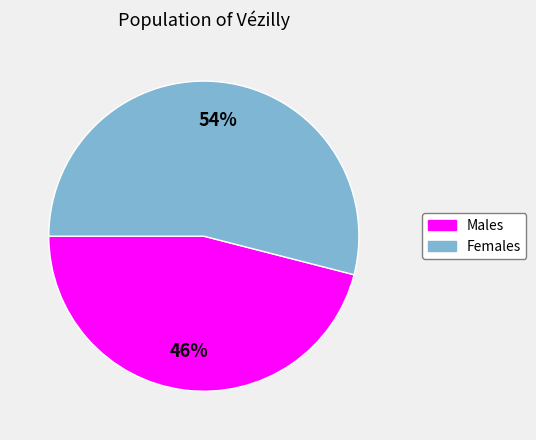

Does any single category account for the majority?

Yes